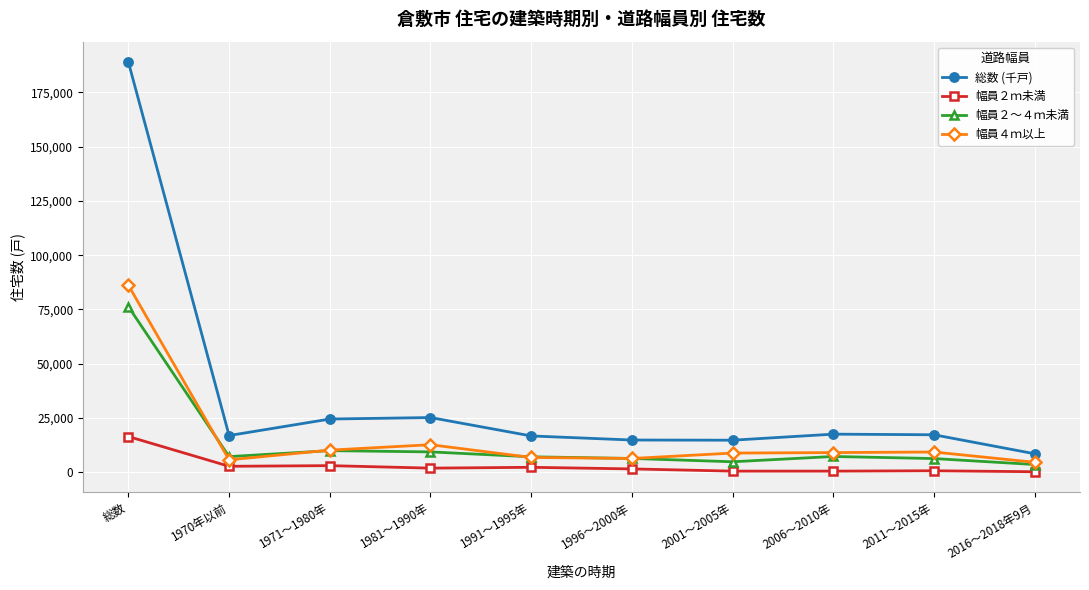

What is the minimum value for 総数 (千戸)?

8480